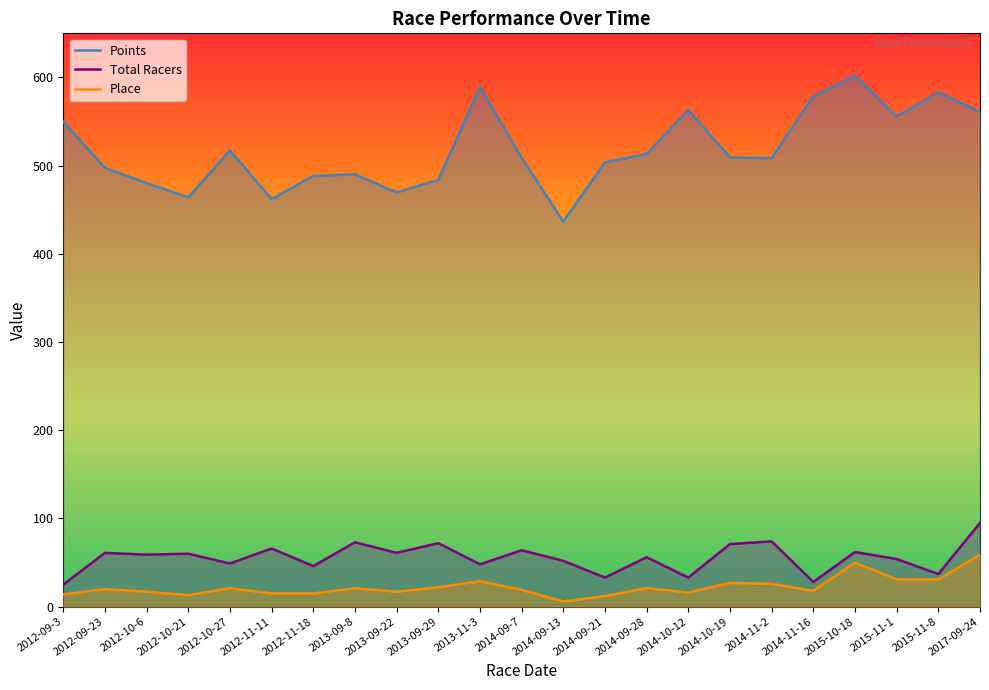

What are all the series names shown in the legend?

Points, Total Racers, Place